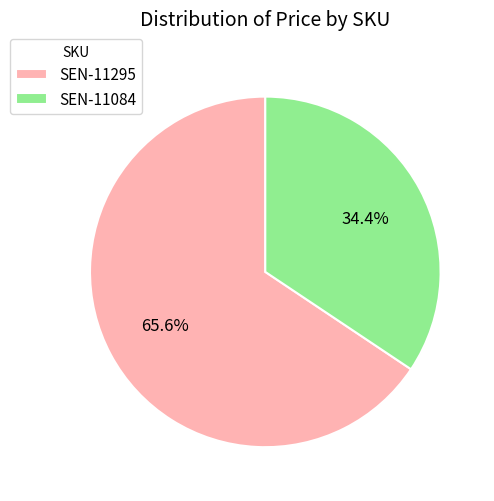

How many segments does this pie chart have?

2